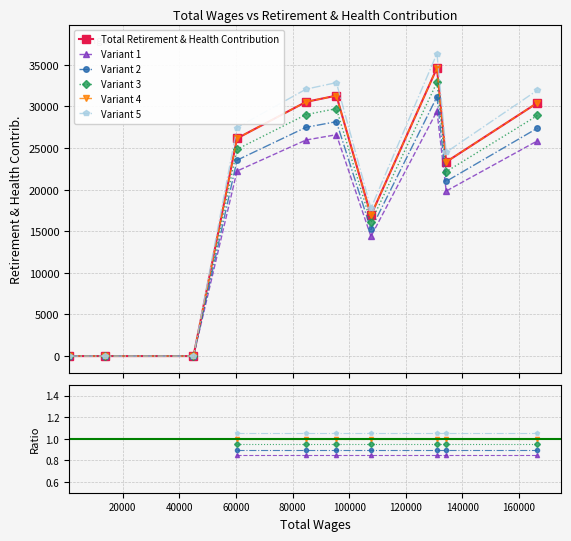

True or false: Variant 2 and Variant 5 cross at least once.

False